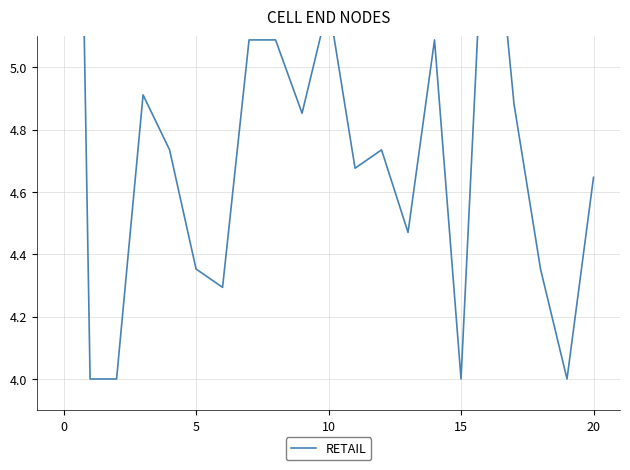

Is it true that the value at 9 is 4.9?

True